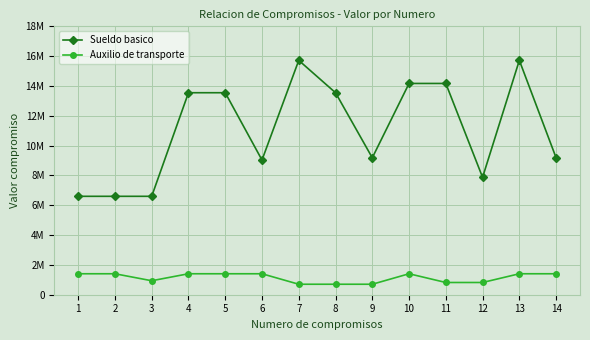

At which category is the sum across all series the highest?

13